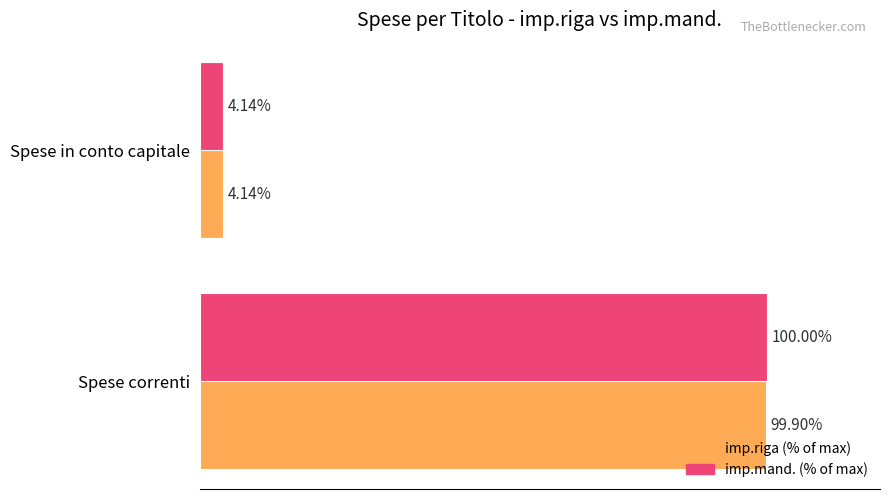

At which label is imp.mand. (% of max) closest to 52?

Spese in conto capitale